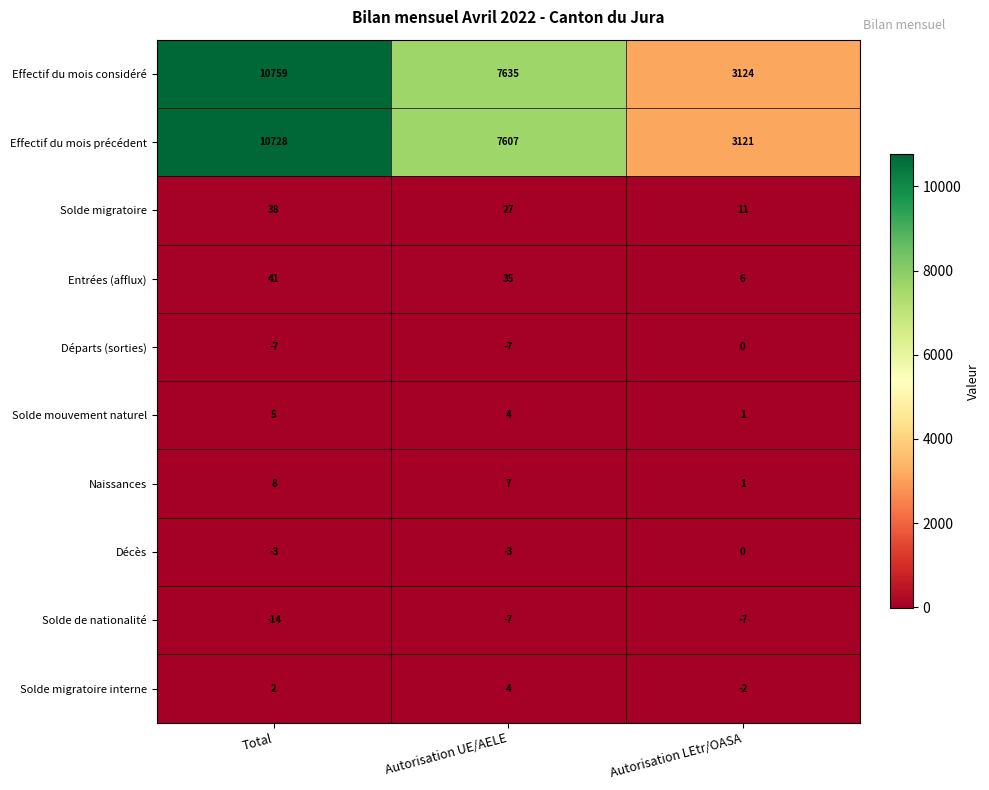

At which category is the sum across all series the highest?

Total